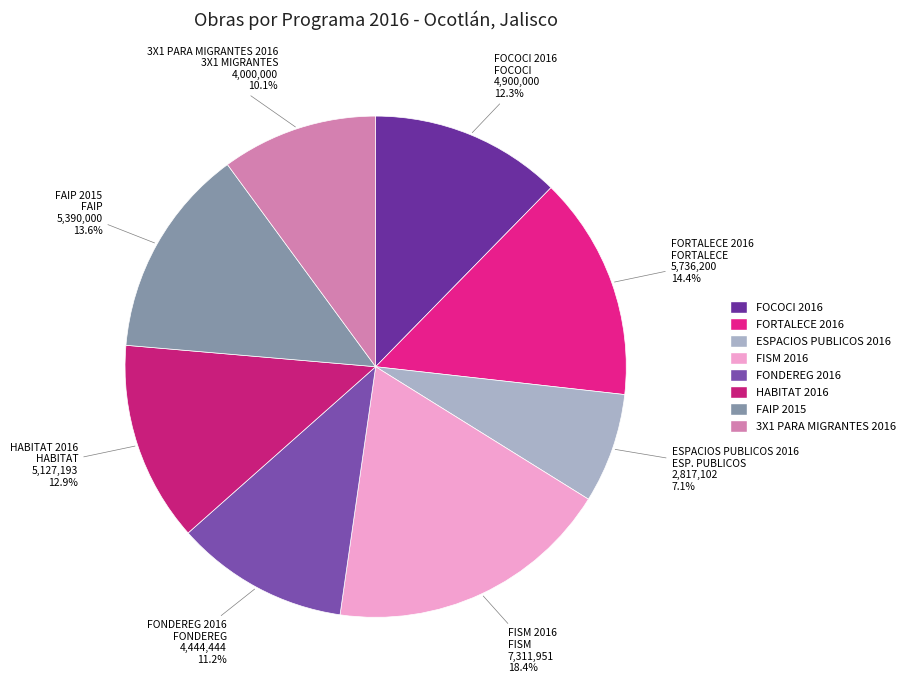

Between ESPACIOS PUBLICOS 2016 and HABITAT 2016, which is larger?

HABITAT 2016